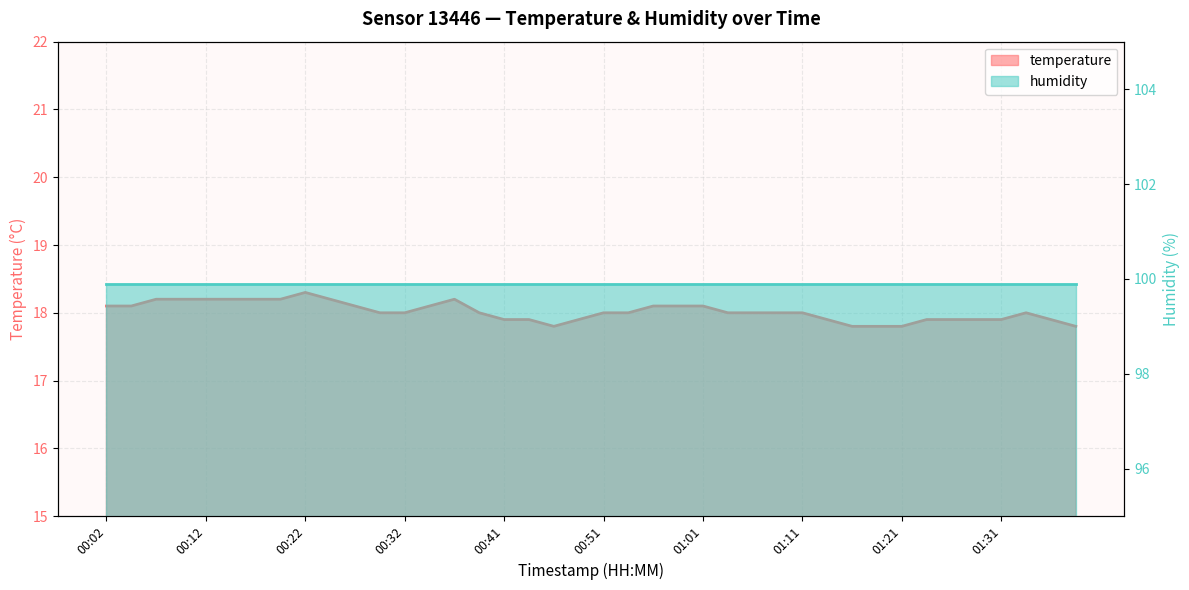

What is the sum of the values at 01:31 and 00:29?

35.9